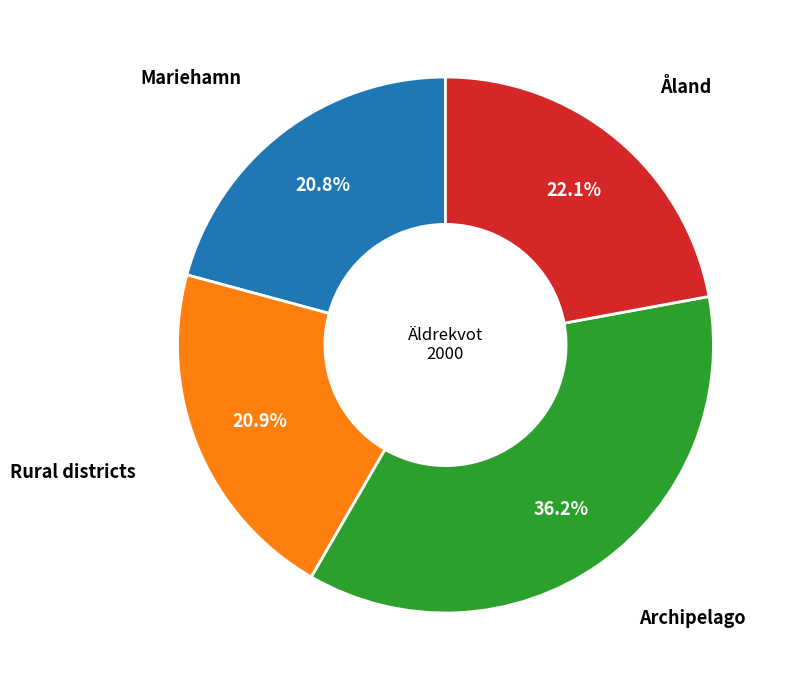

Does Åland account for over 50% of the chart?

No